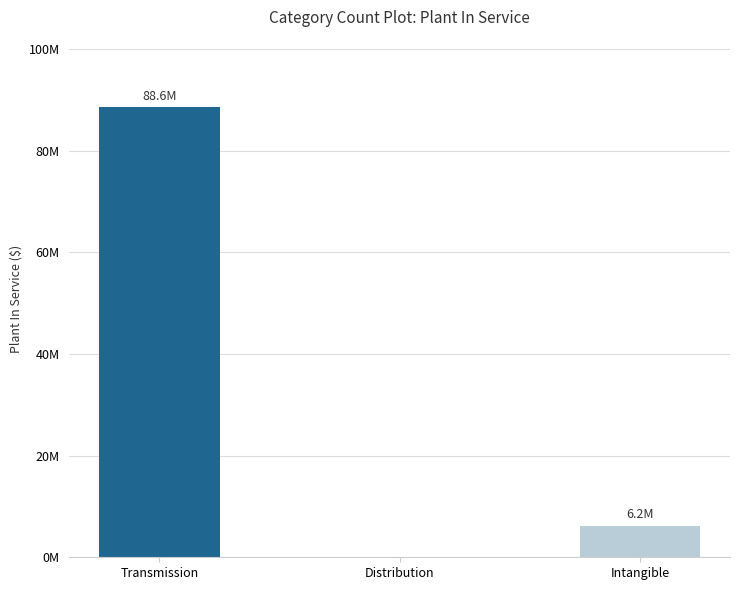

Which has a higher value, Intangible or Transmission?

Transmission